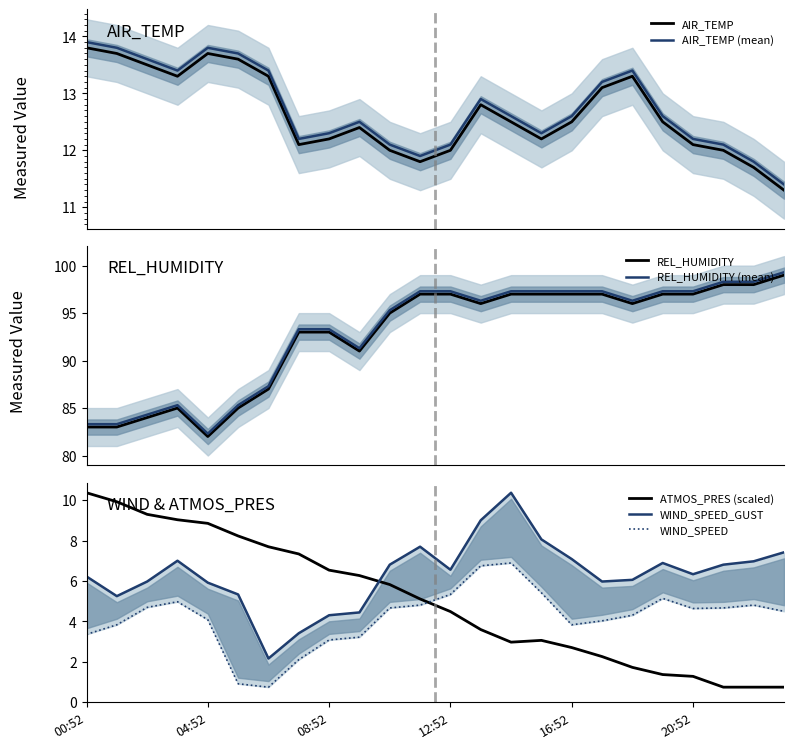

What is the average value of the WIND_SPEED_GUST series?

6.3